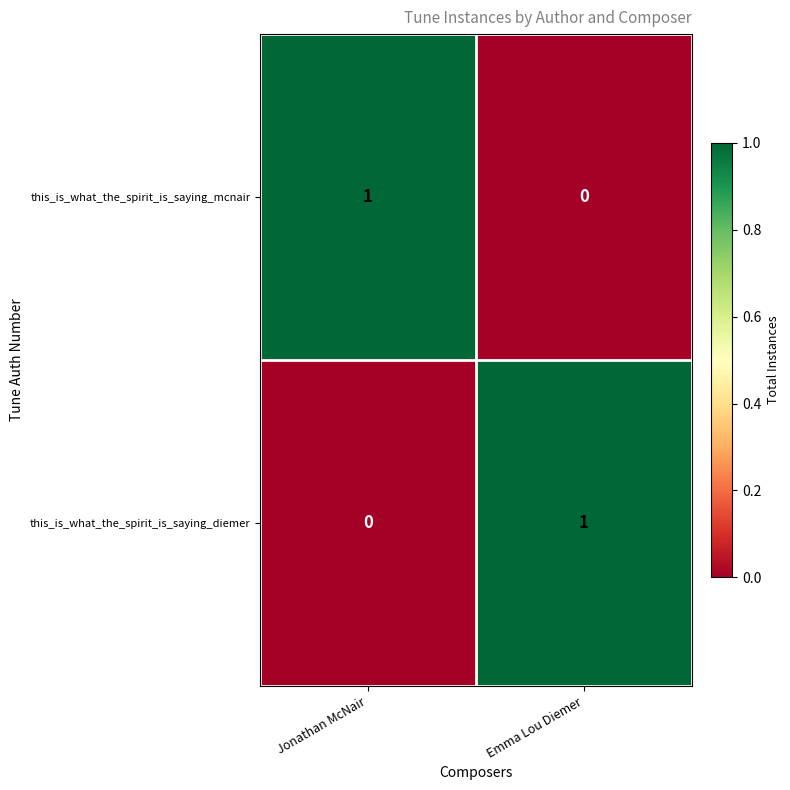

True or false: this_is_what_the_spirit_is_saying_diemer has a value of 1 at Emma Lou Diemer.

True